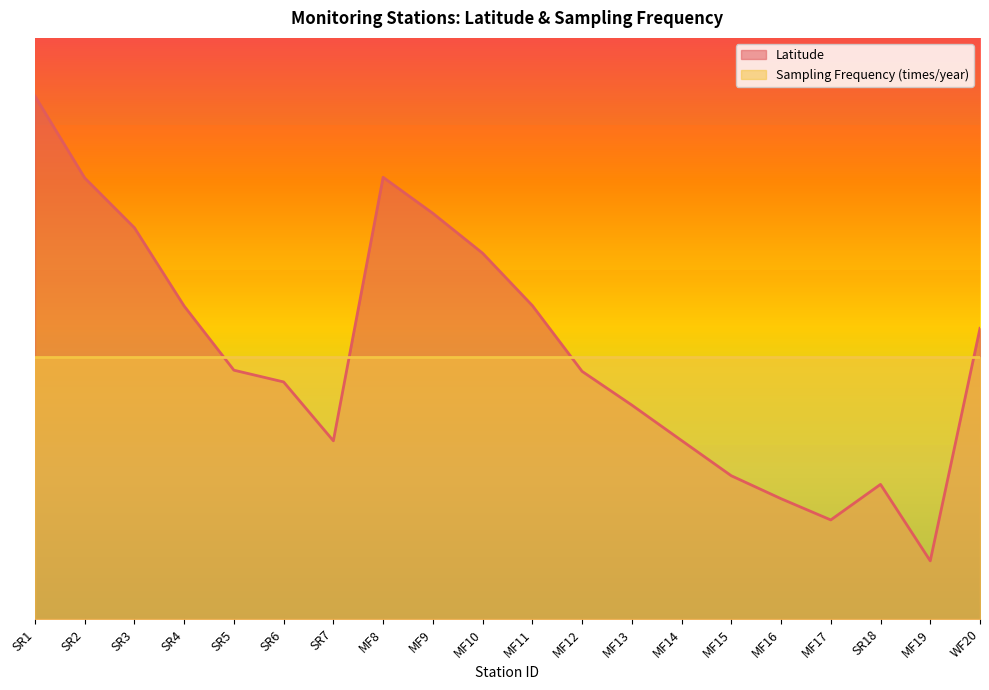

Rank the categories by value from highest to lowest.

SR1, MF8, SR2, MF9, SR3, MF10, MF11, SR4, WF20, SR5, MF12, SR6, MF13, MF14, SR7, MF15, SR18, MF16, MF17, MF19